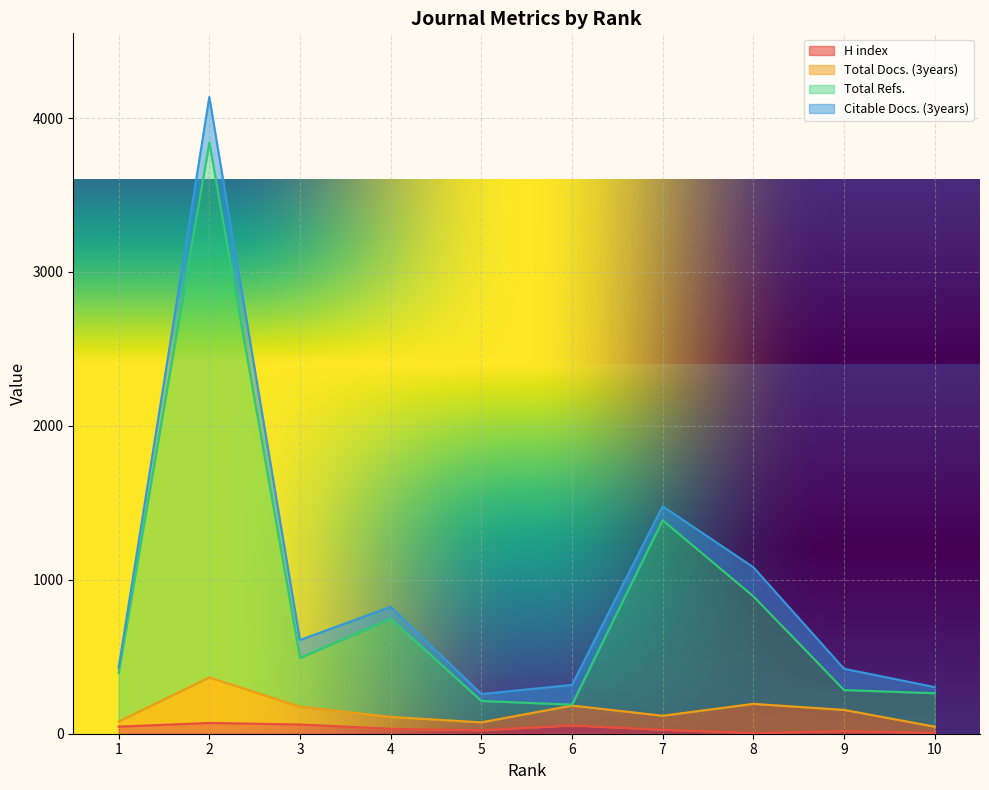

Which category has the lowest value across all series?

8